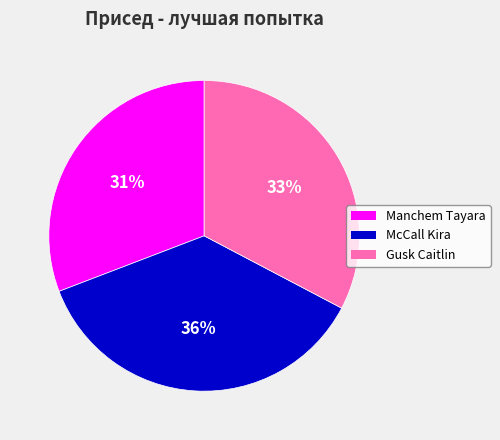

To the nearest percent, what is the combined percentage of Manchem Tayara and McCall Kira?

67%